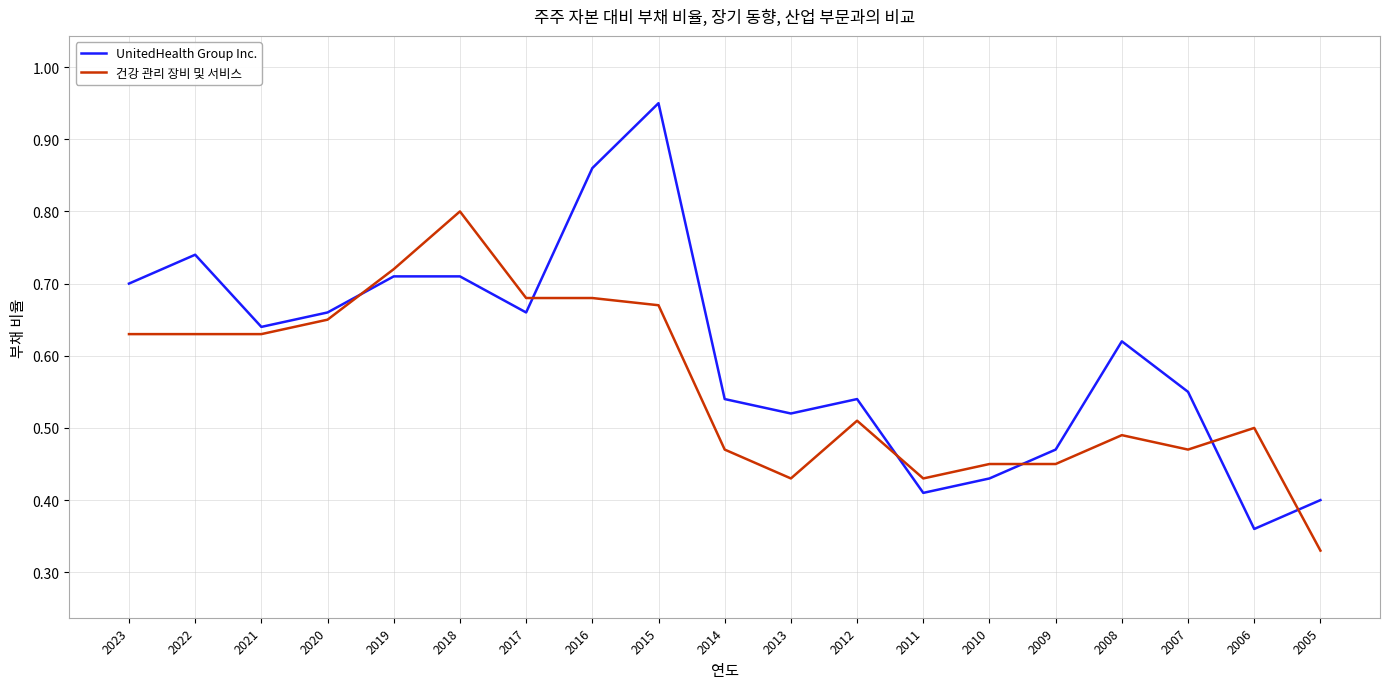

List the series in order of their peak value, lowest first.

건강 관리 장비 및 서비스, UnitedHealth Group Inc.